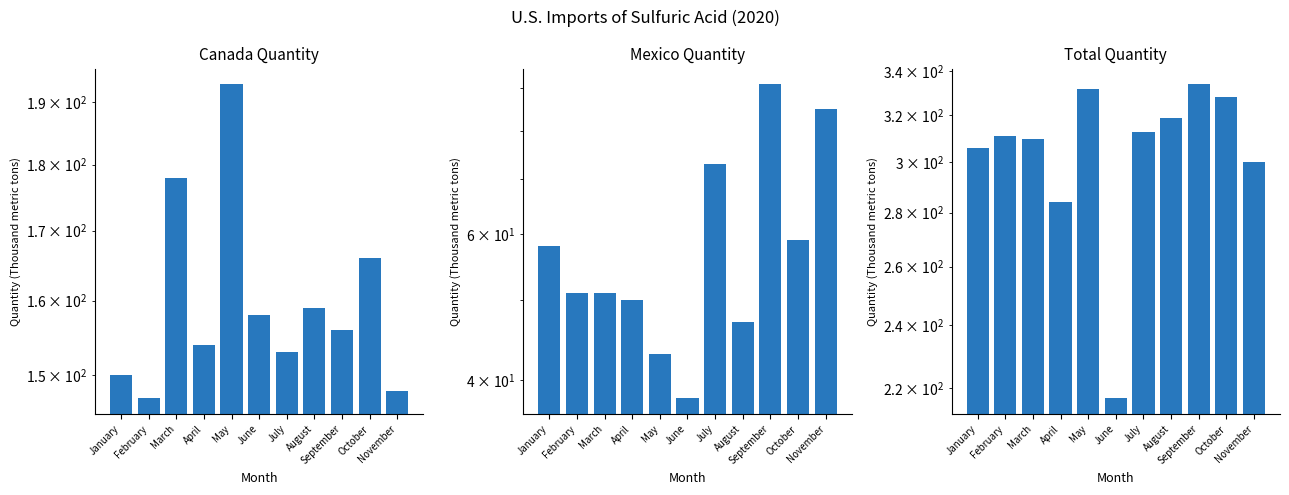

What is the highest value of the Total Quantity series?

334